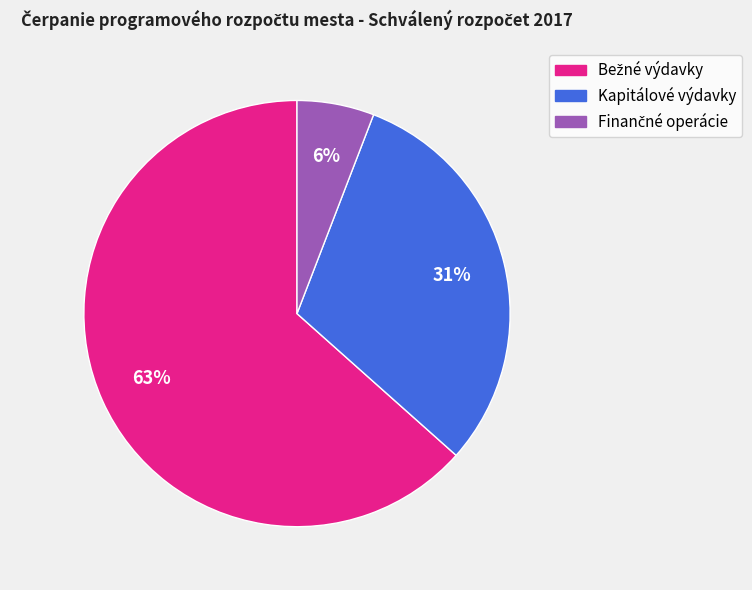

To the nearest percent, what portion does Kapitálové výdavky represent?

31%